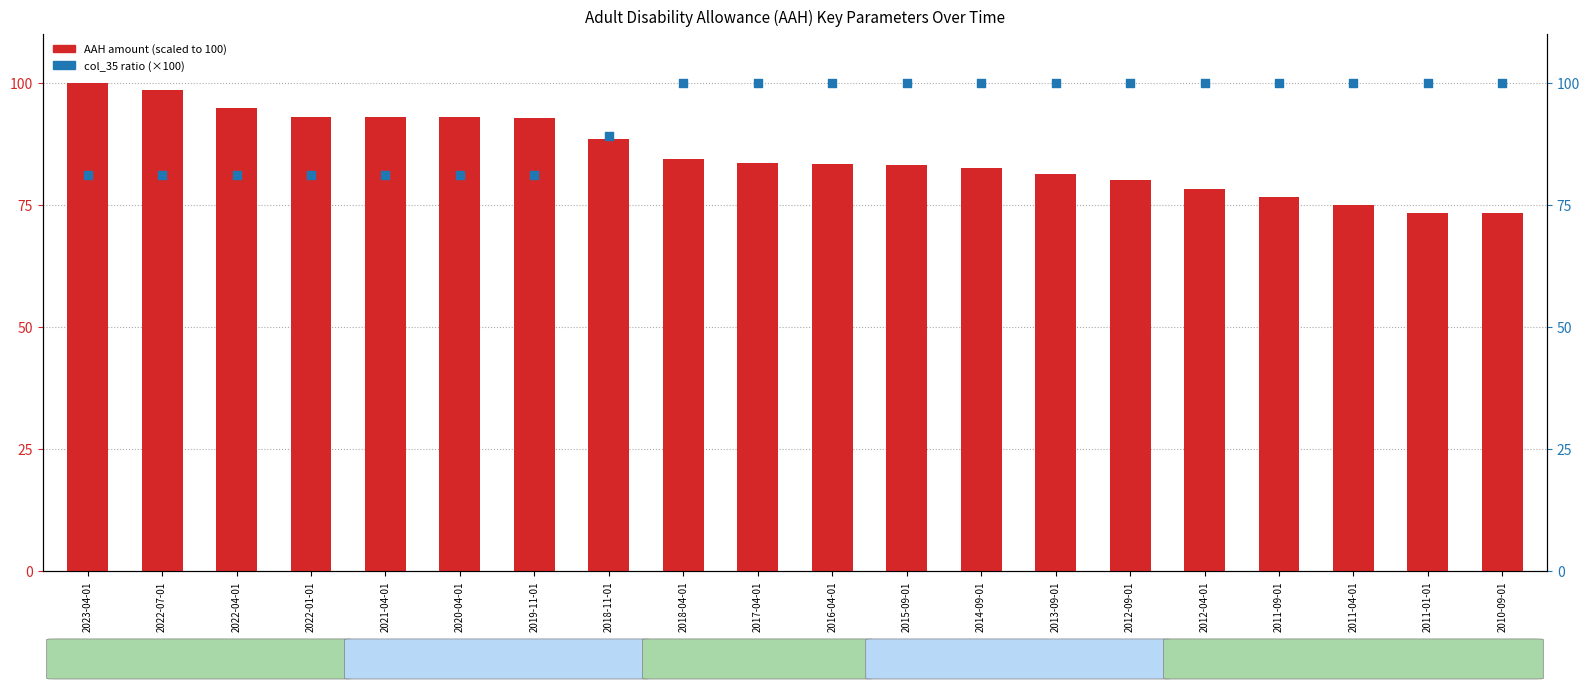

At how many categories does at least one series exceed 93?

17